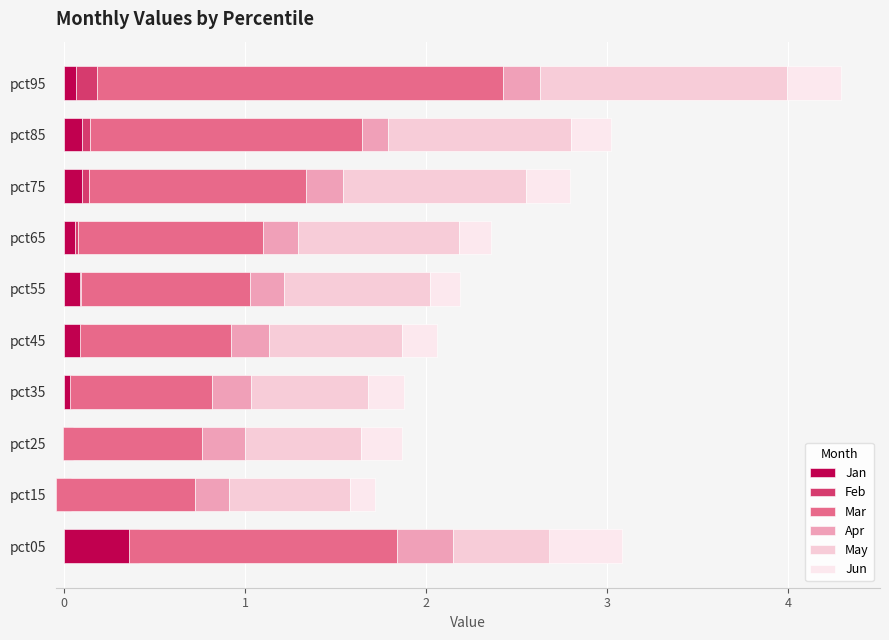

Which series has the widest spread of values?

Mar